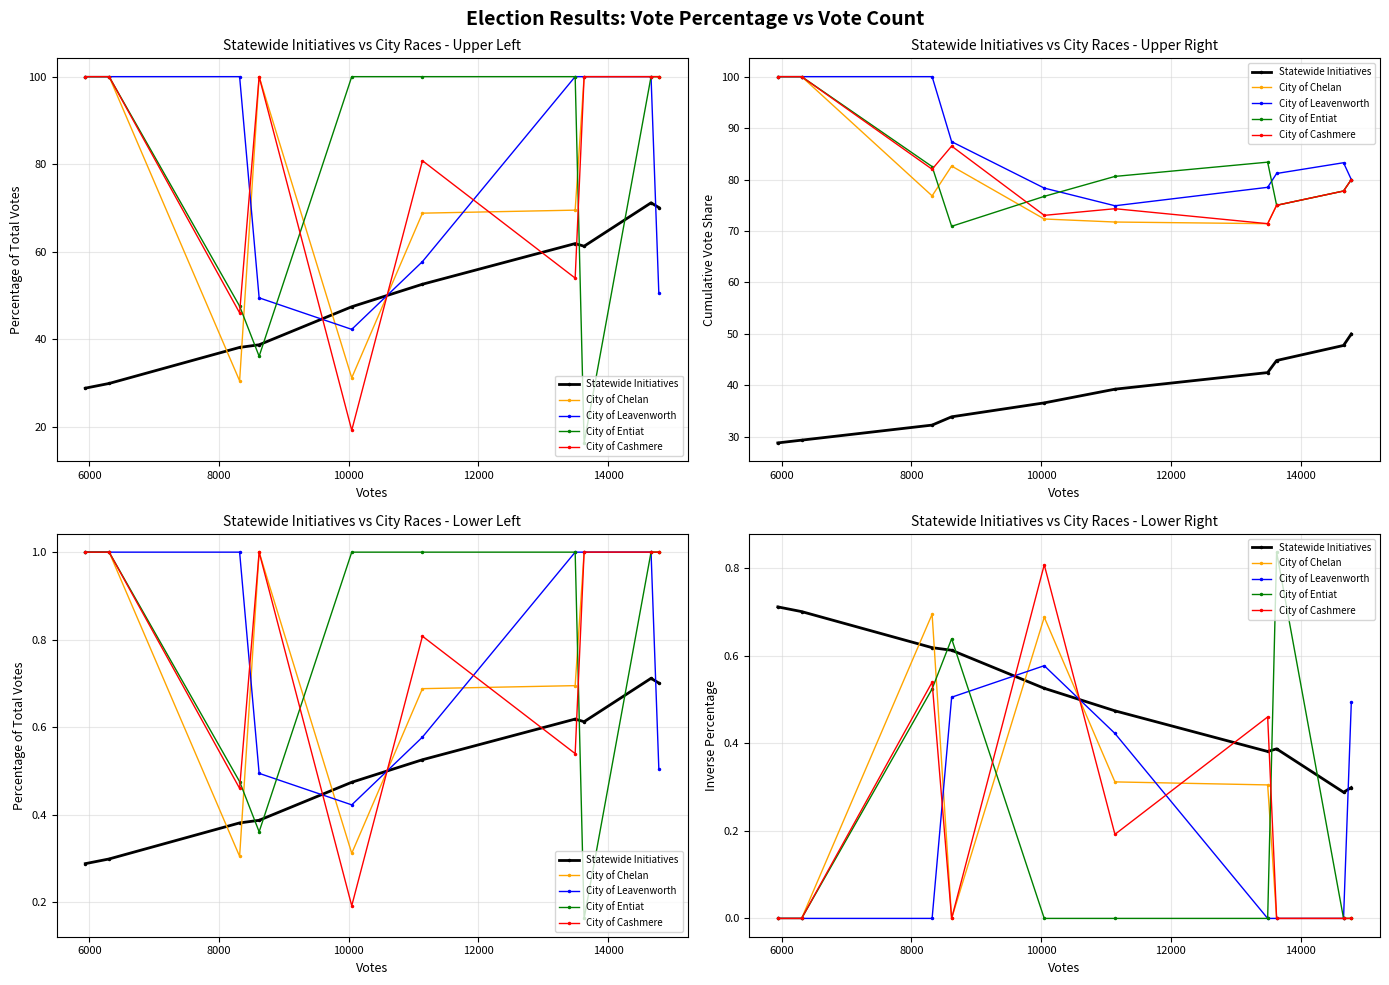

Rank the series by their maximum value, from lowest to highest.

City of Leavenworth, City of Chelan, Statewide Initiatives, City of Cashmere, City of Entiat